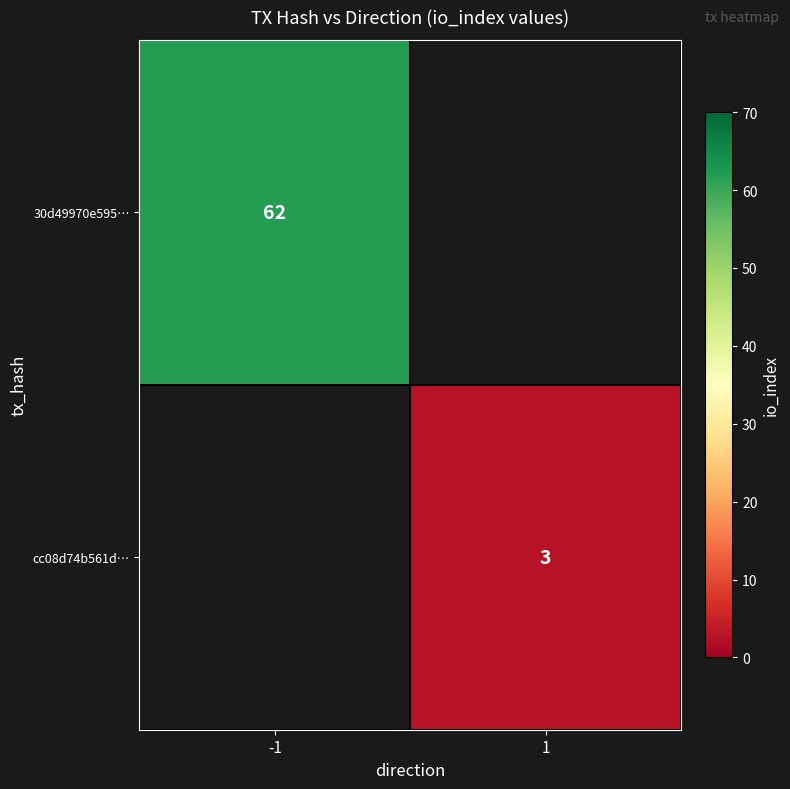

True or false: 30d49970e595… has a value of 100 at -1.

False